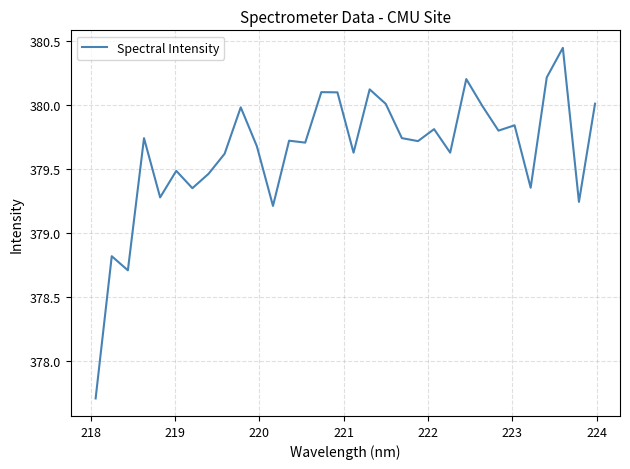

What is the minimum value shown in the chart?

377.7